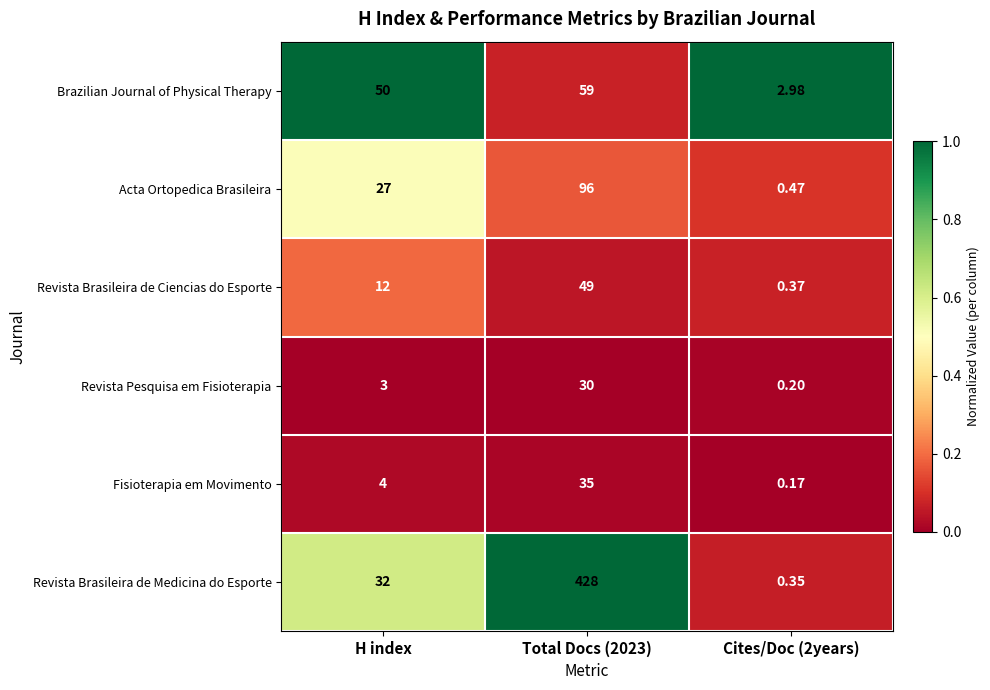

Which series has the largest total across all categories?

Revista Brasileira de Medicina do Esporte